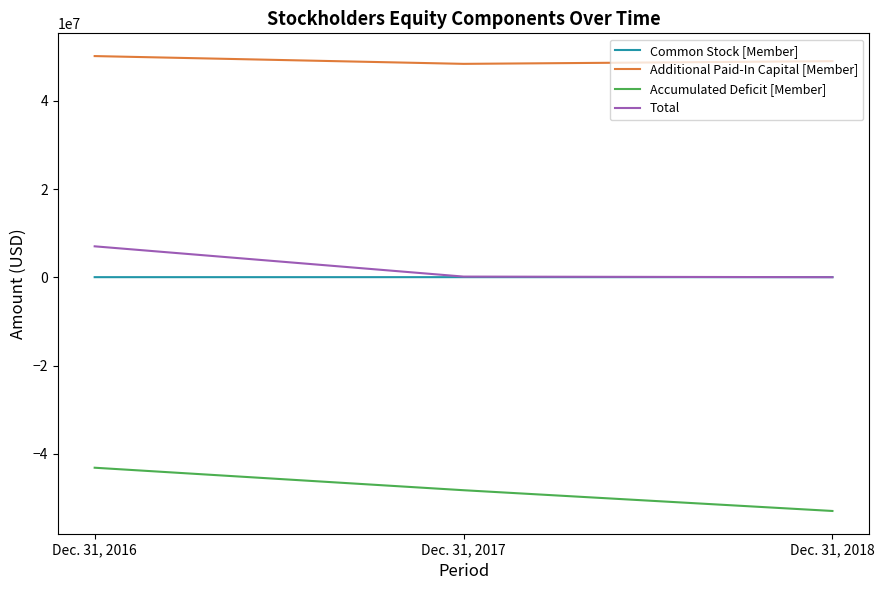

True or false: Accumulated Deficit [Member] has a value of -29443198 at Dec. 31, 2018.

False